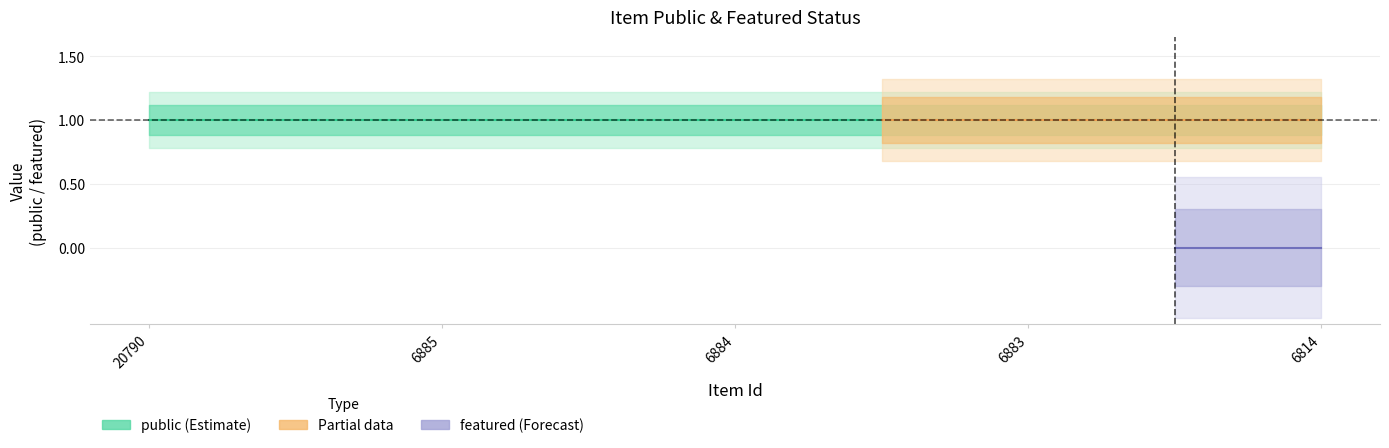

The public series shows 1 at 6885. True or false?

True